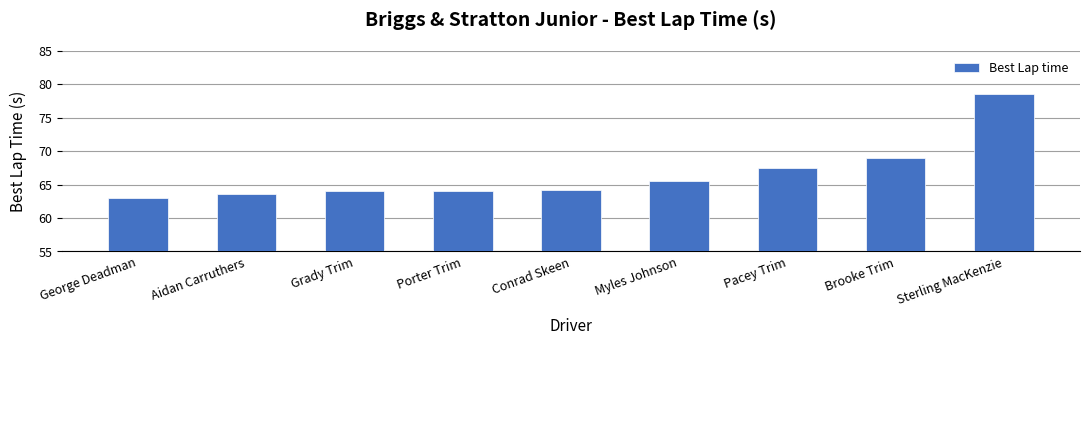

What is the change in value from George Deadman to Brooke Trim?

+5.9